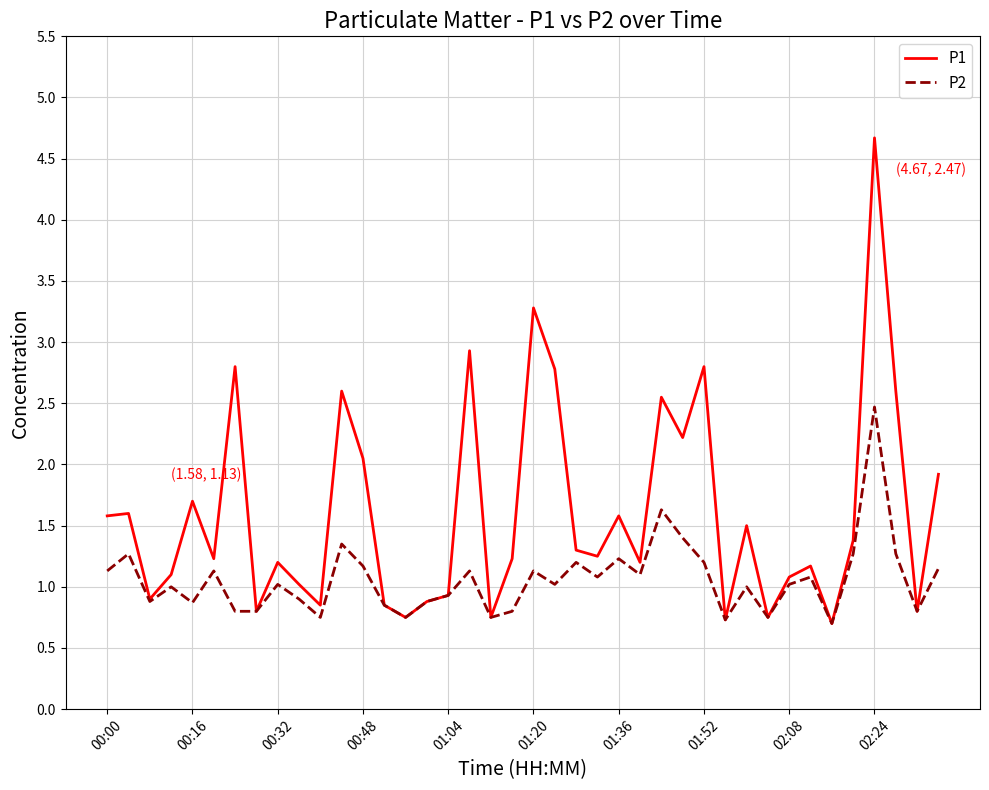

Which series has the largest range (max minus min)?

P1